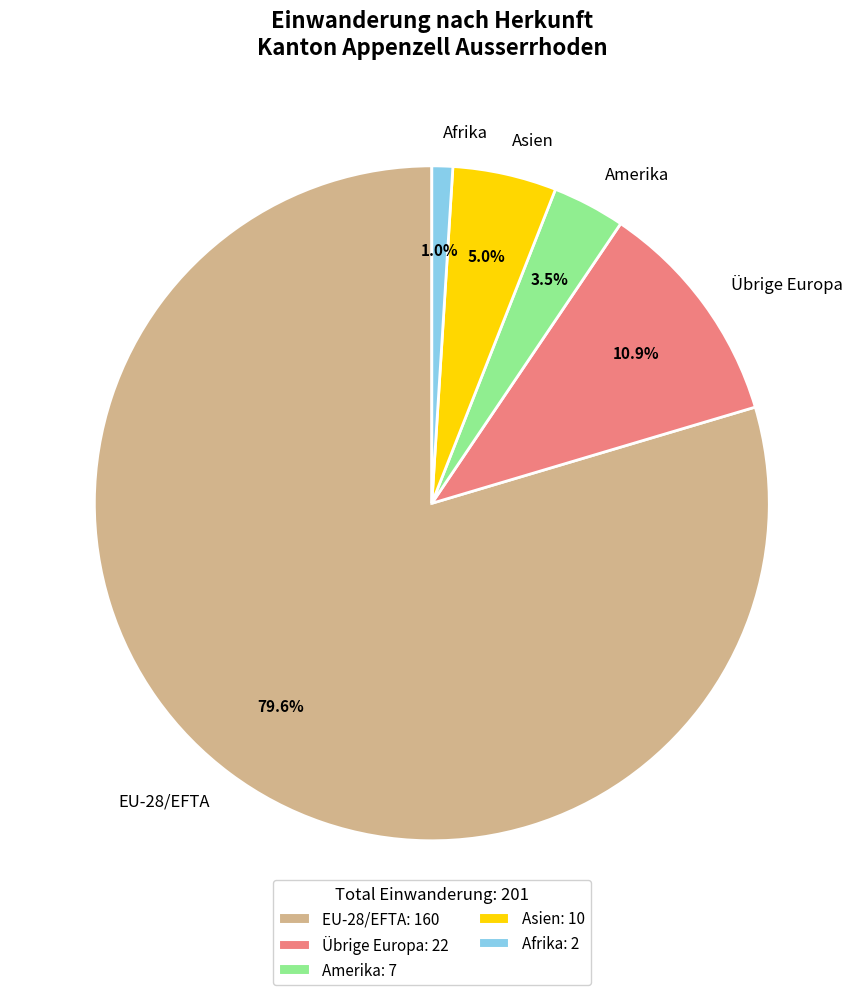

To the nearest percent, what portion does Afrika represent?

1%